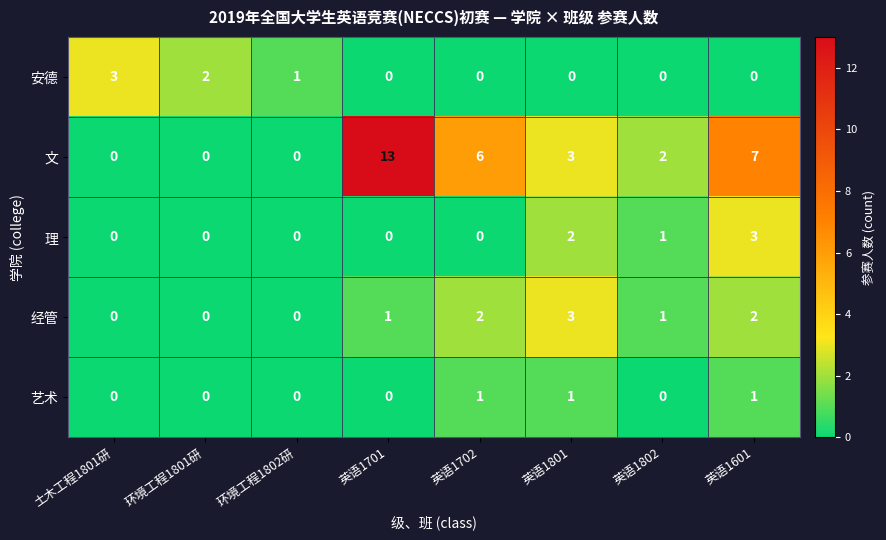

How many values in 理 are above zero?

3